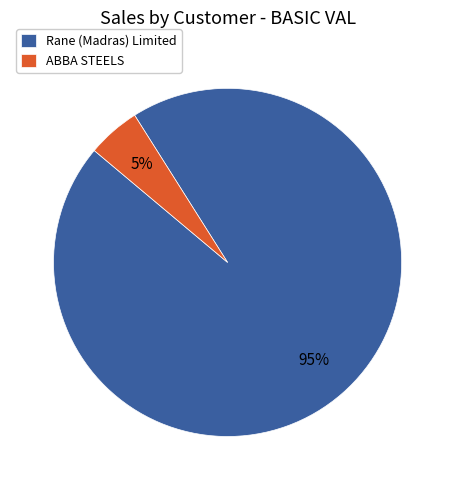

Do ABBA STEELS and Rane (Madras) Limited together represent more than half of the pie?

Yes